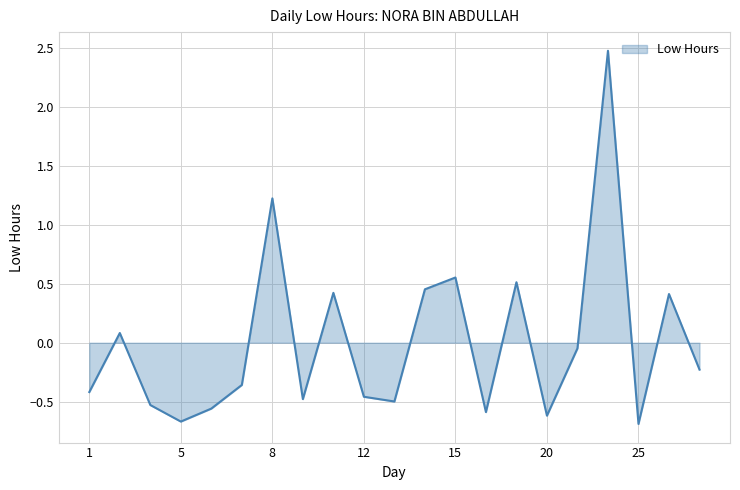

What is the difference between the maximum and minimum values?

3.2